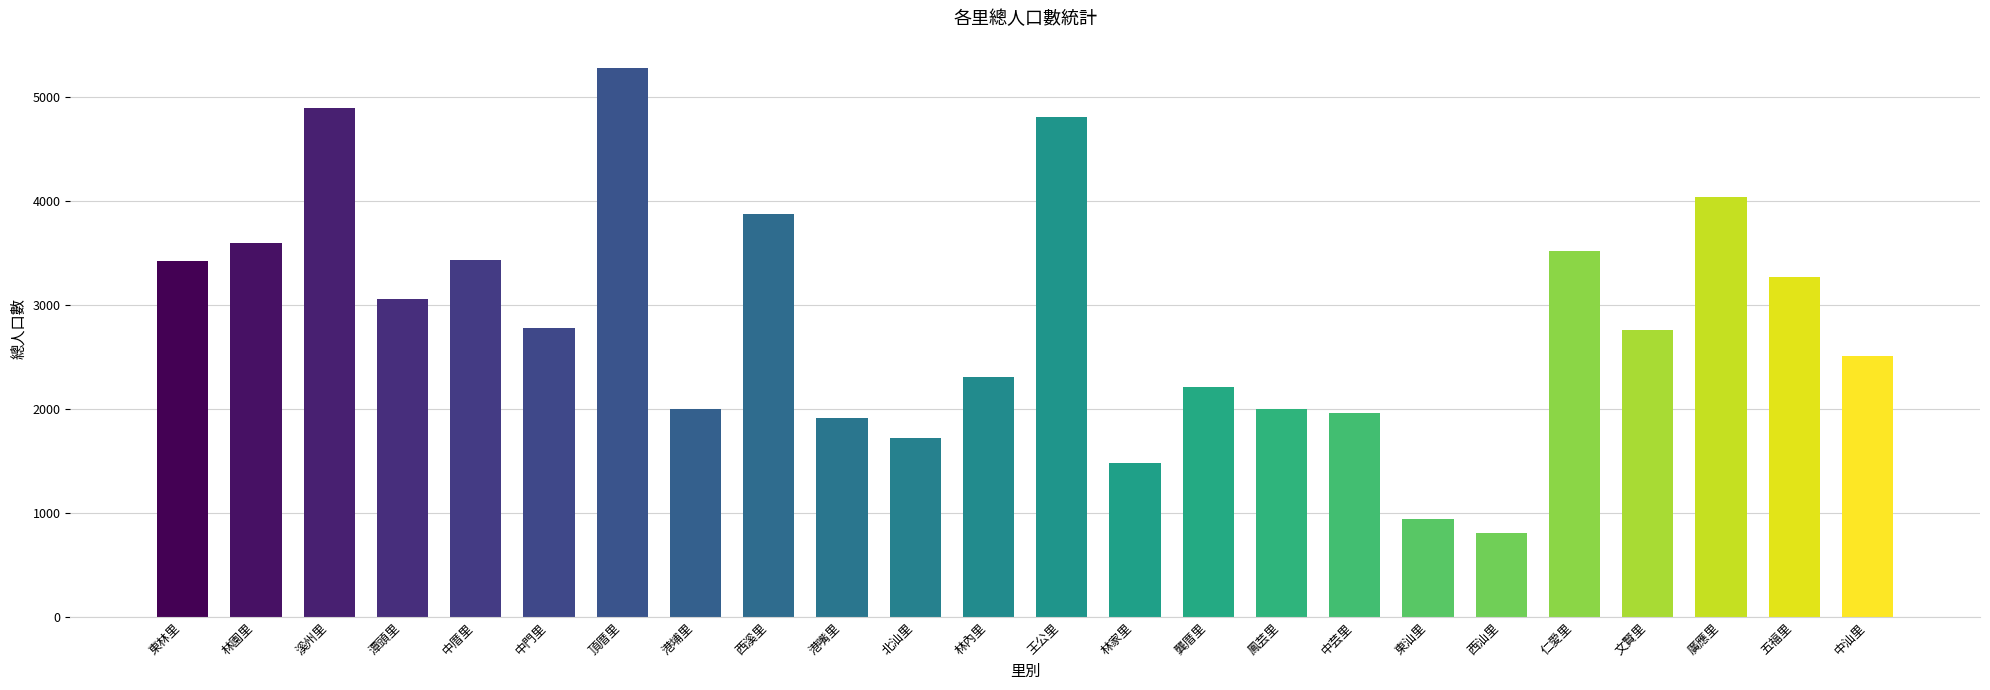

Does the chart contain stacked bars?

No